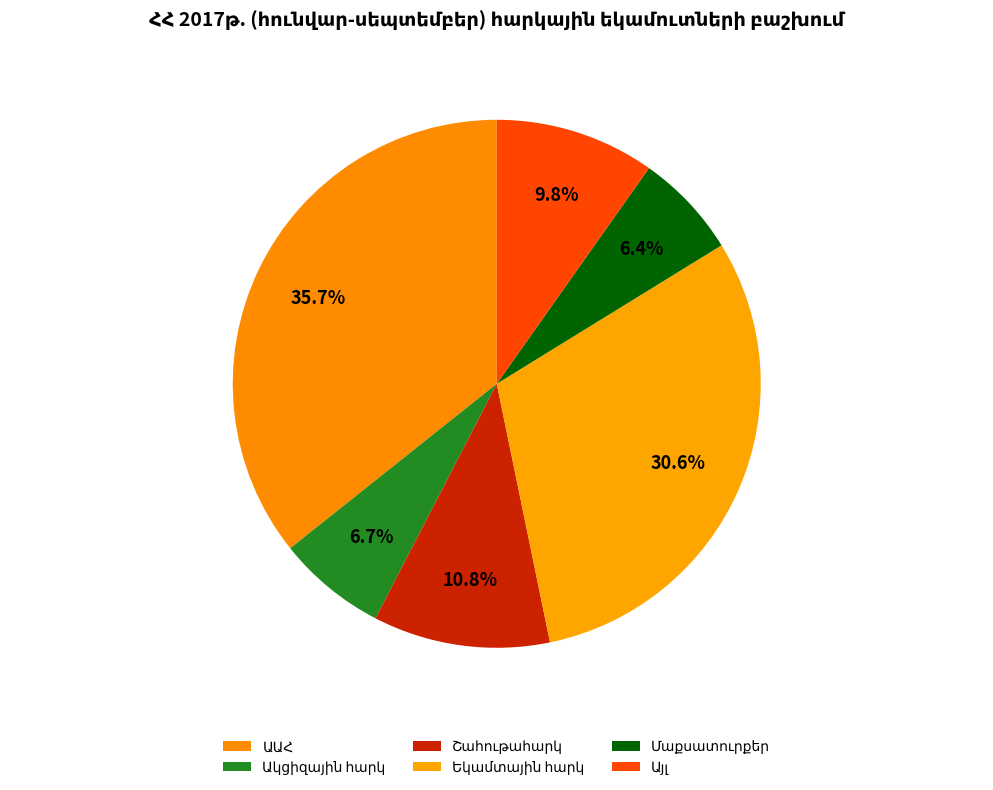

How many slices are in this pie chart?

6